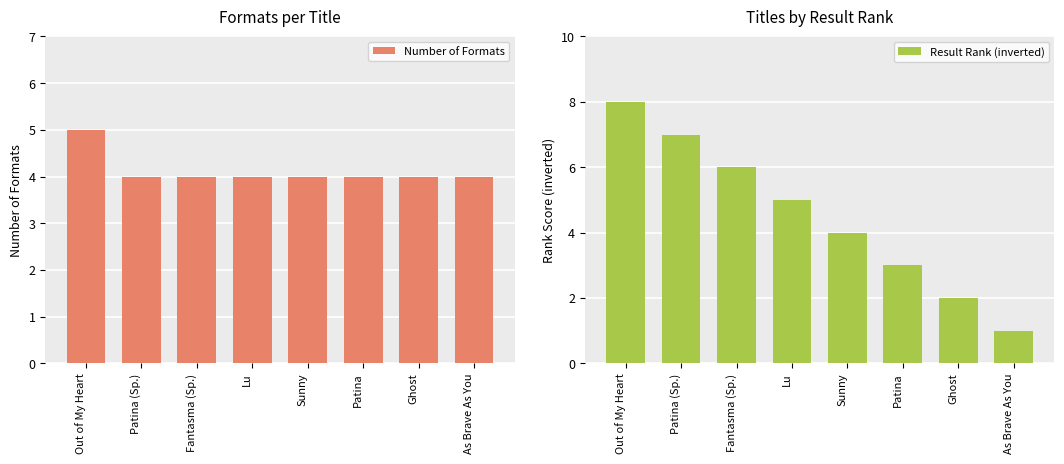

What is the difference between the second highest and minimum values in the Result Rank (inverted) series?

6